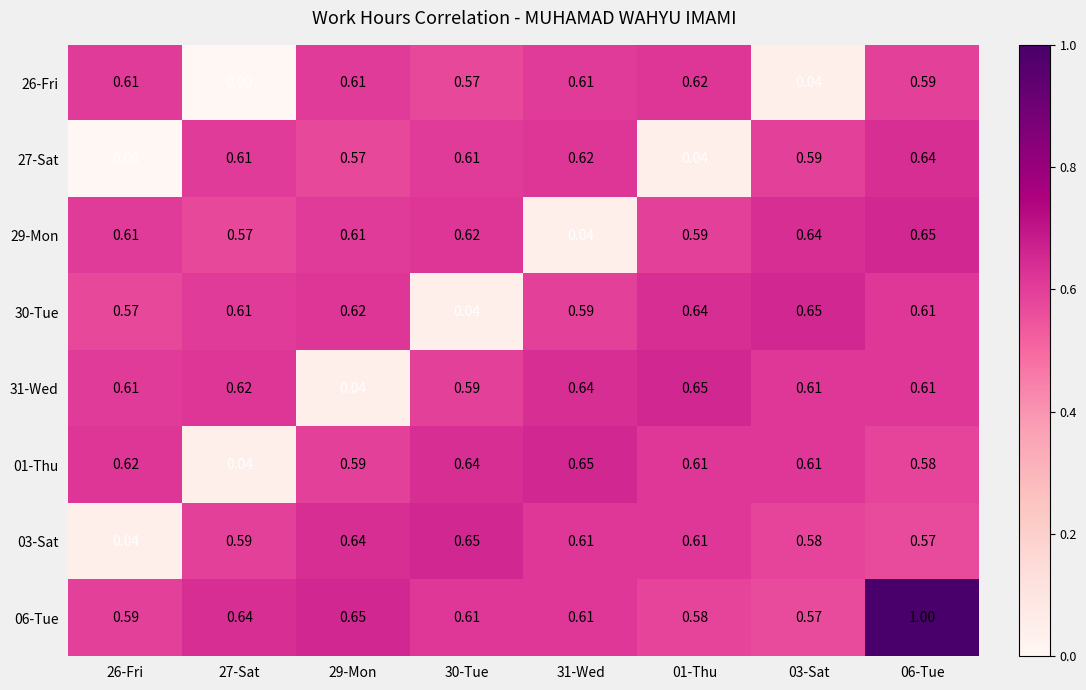

How many data points does each series have?

8